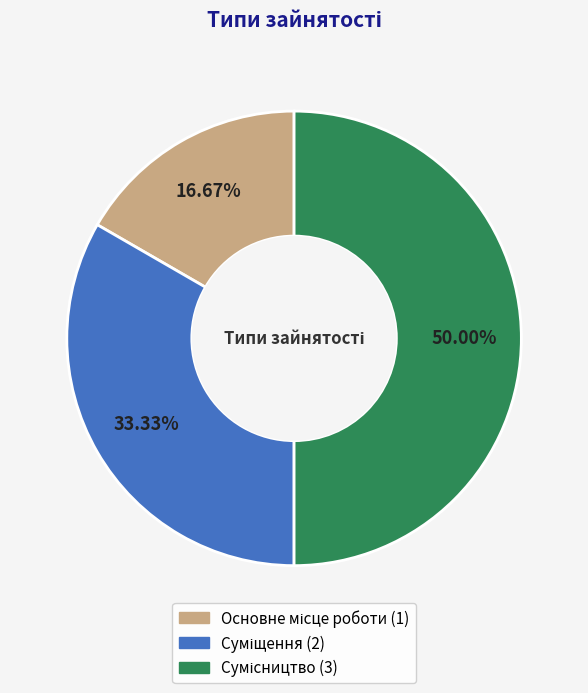

To the nearest percent, what is the difference between the largest and smallest slice percentages?

33%